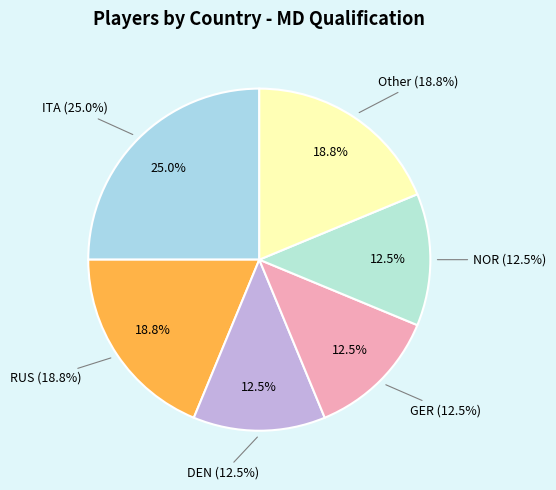

To the nearest percent, what is the combined percentage of NOR and Other?

31%